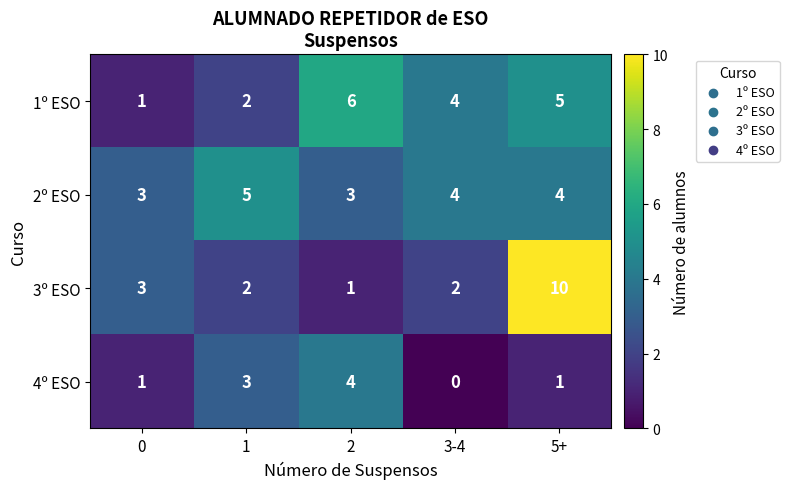

Reading right to left, transcribe all the data shown in this chart.

1º ESO: 5	4	6	2	1
2º ESO: 4	4	3	5	3
3º ESO: 10	2	1	2	3
4º ESO: 1	0	4	3	1